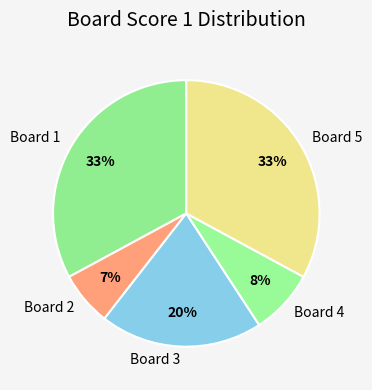

Is it true that Board 1 is 20% of the pie?

False